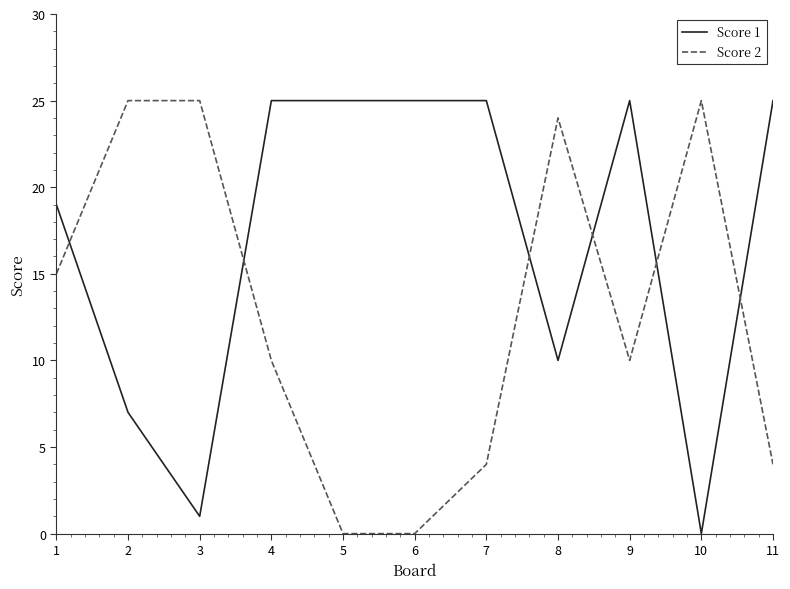

At which label does Score 1 reach its minimum?

10